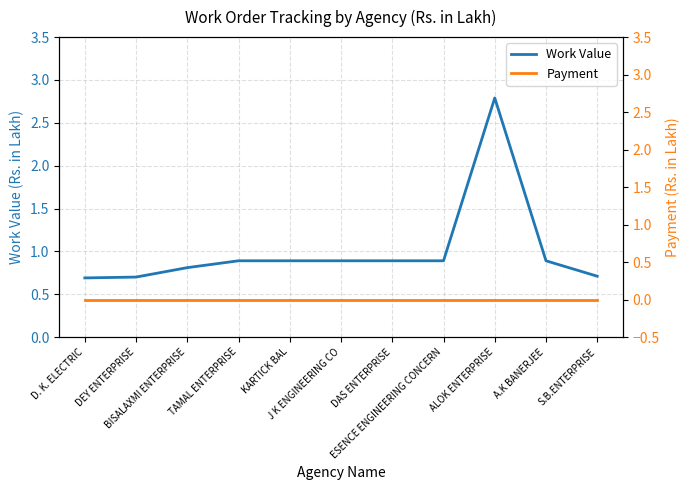

What is the sum of all Work Value values?

11.0